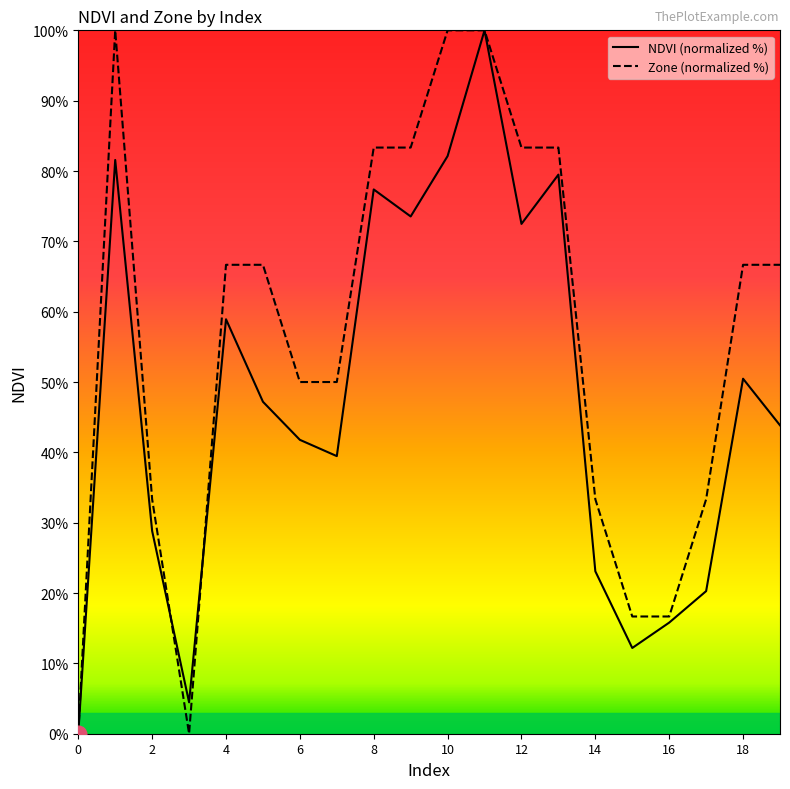

List the series in order of their overall mean, highest first.

Zone (normalized %), NDVI (normalized %)